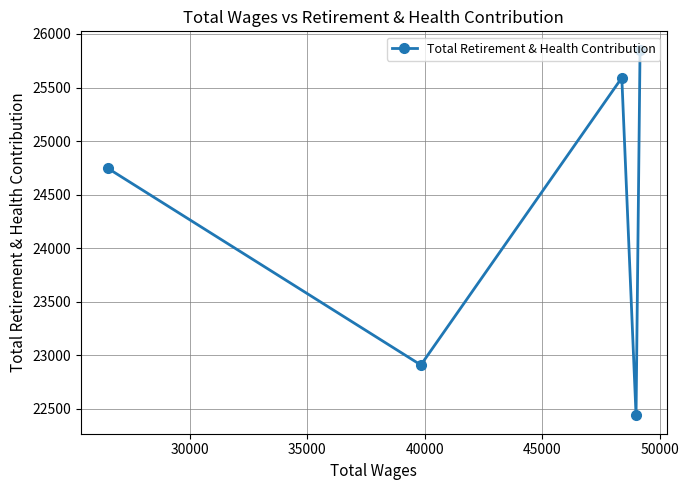

What is the difference between the second highest and minimum values?

3153